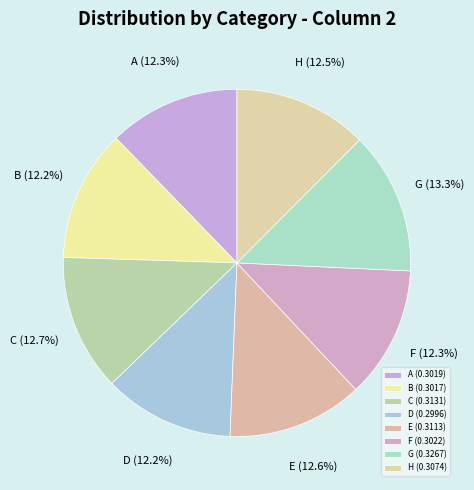

Which category has the smallest portion of the pie?

D